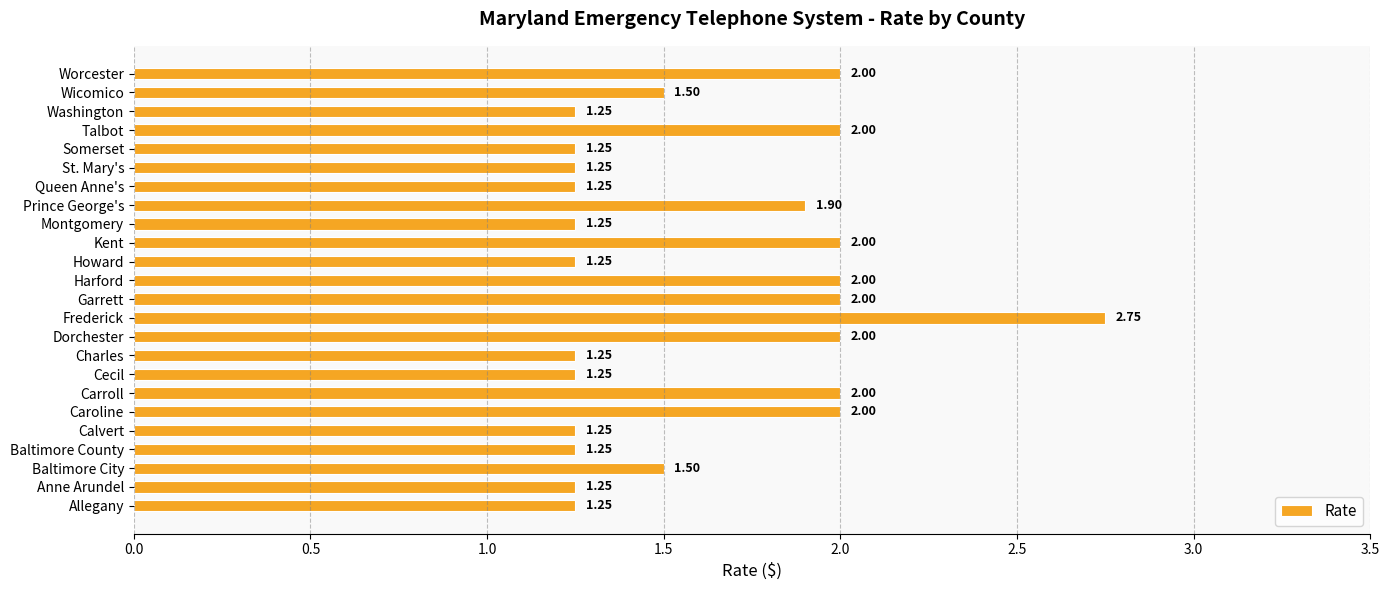

What is the difference between the maximum and second lowest values?

1.5